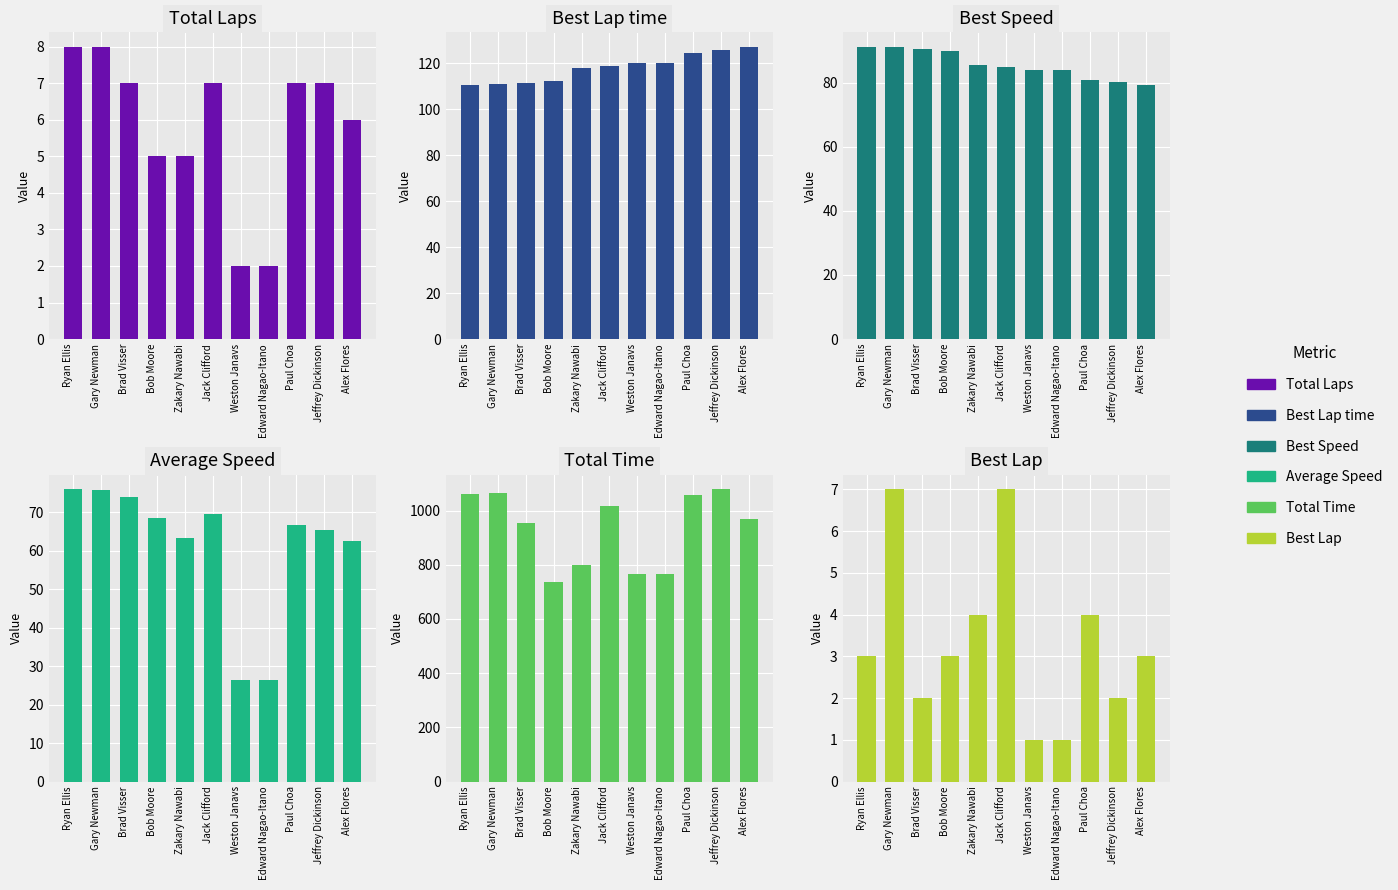

Reading left to right, what are all the values shown in this chart?

Total Laps: 8.0	8.0	7.0	5.0	5.0	7.0	2.0	2.0	7.0	7.0	6.0
Best Lap time: 110.6	110.7	111.4	112.3	117.9	118.6	119.8	119.8	124.5	125.8	127.0
Best Speed: 91.2	91.1	90.5	89.8	85.5	85.0	84.1	84.1	81.0	80.1	79.4
Average Speed: 75.9	75.7	73.9	68.6	63.1	69.5	26.4	26.4	66.7	65.4	62.4
Total Time: 1062.7	1065.0	954.9	734.9	798.2	1015.9	765.0	765.1	1057.9	1078.3	969.6
Best Lap: 3.0	7.0	2.0	3.0	4.0	7.0	1.0	1.0	4.0	2.0	3.0